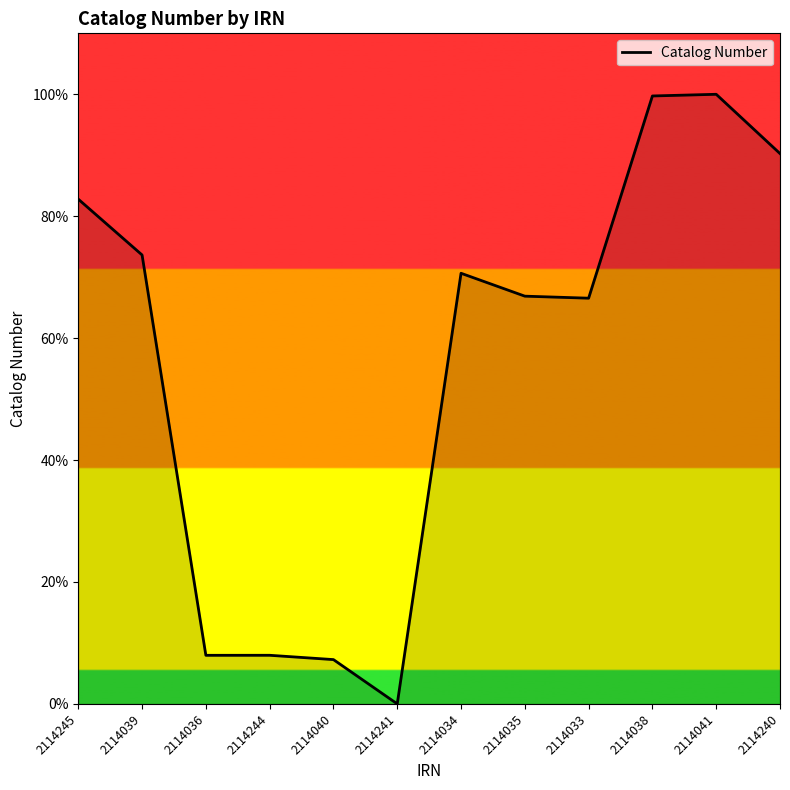

Between 2114245 and 2114038, which is larger?

2114038